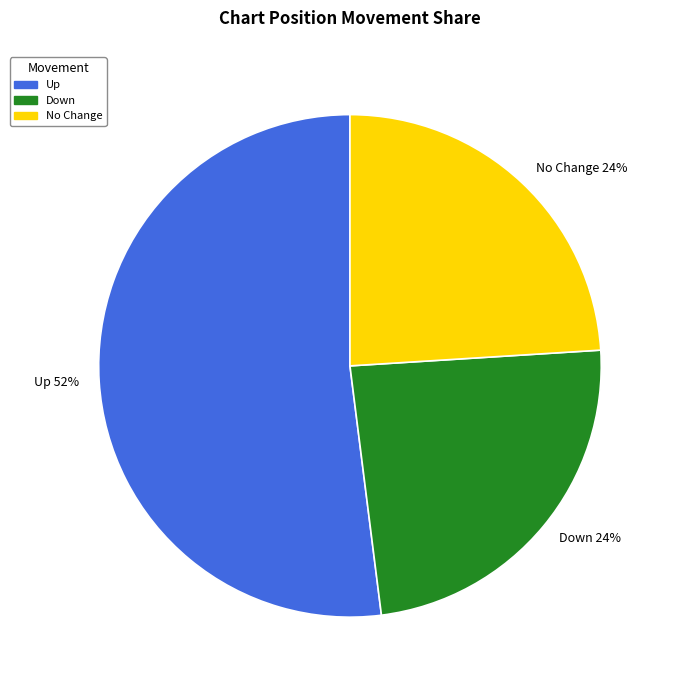

Do Down 24% and Up 52% together represent more than half of the pie?

Yes